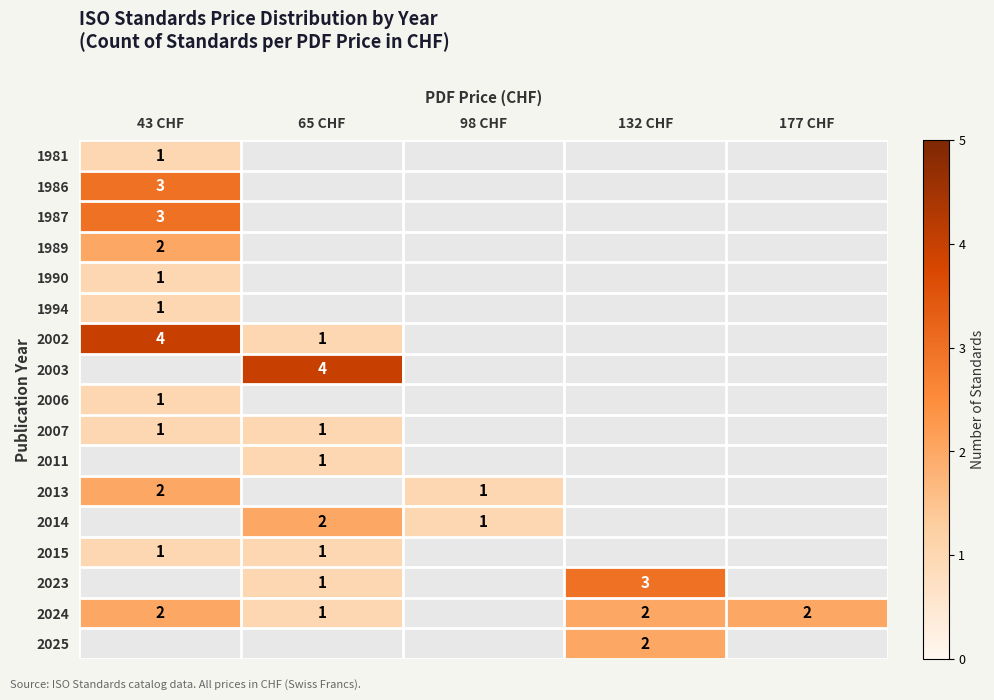

The value of 1981 at 43 CHF is 1. True or false?

True